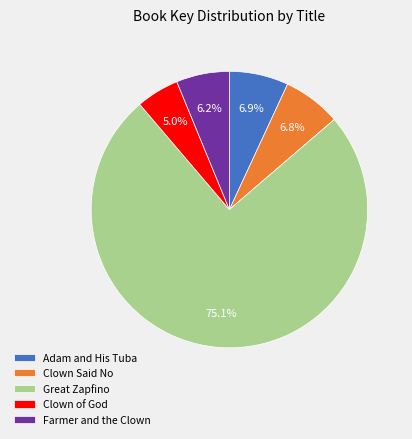

To the nearest percent, what is the difference between the Adam and His Tuba and Great Zapfino slice percentages?

68%